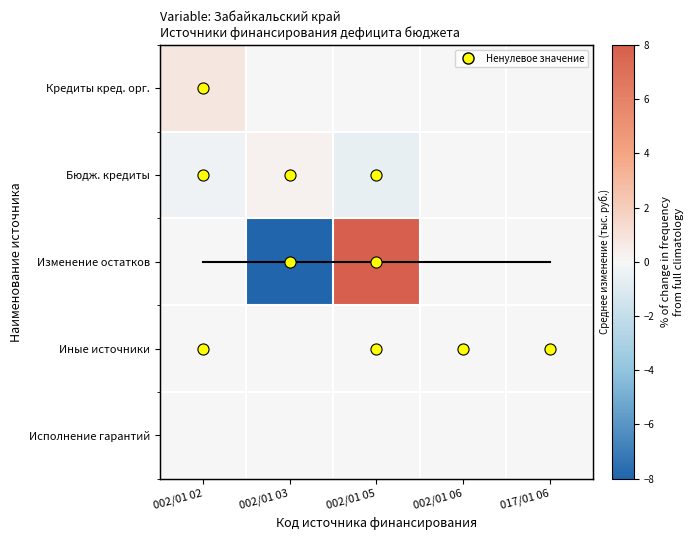

Between 002/01 05 and 002/01 06, which series saw the biggest shift?

Изменение остатков